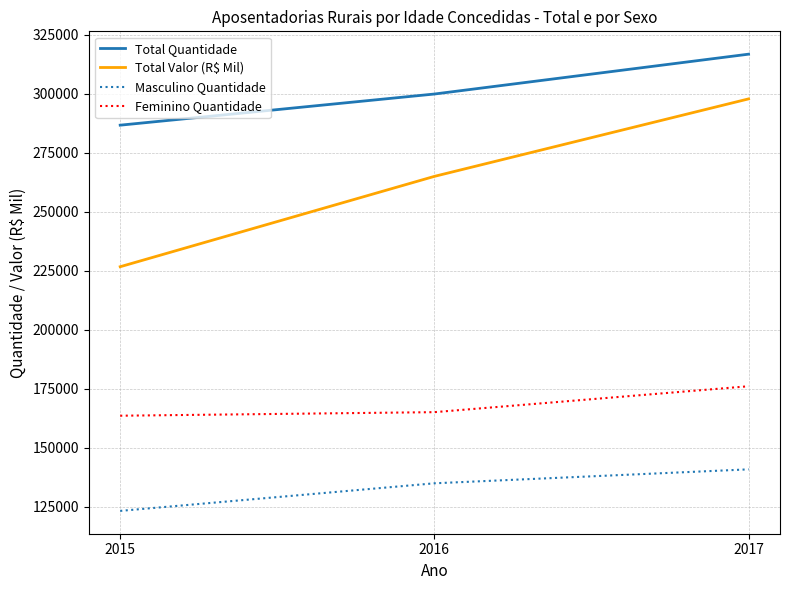

List the series in order of their overall mean, lowest first.

Masculino Quantidade, Feminino Quantidade, Total Valor (R$ Mil), Total Quantidade